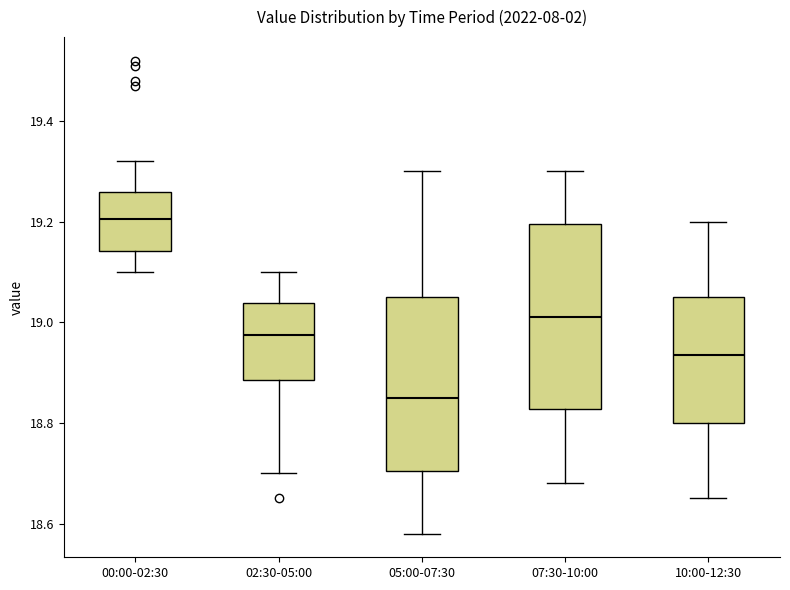

Reading left to right, transcribe this box plot: for each box, give where its median line is, the range the box spans, and where its two whiskers end, as read against the y-axis. The values are not printed on the chart, so give them approximately, as read against the axis.

00:00-02:30: median 19.20, box 19.14 to 19.26, whiskers 19.10 to 19.32
02:30-05:00: median 18.98, box 18.88 to 19.04, whiskers 18.70 to 19.10
05:00-07:30: median 18.86, box 18.70 to 19.06, whiskers 18.58 to 19.30
07:30-10:00: median 19.02, box 18.82 to 19.20, whiskers 18.68 to 19.30
10:00-12:30: median 18.94, box 18.80 to 19.06, whiskers 18.66 to 19.20